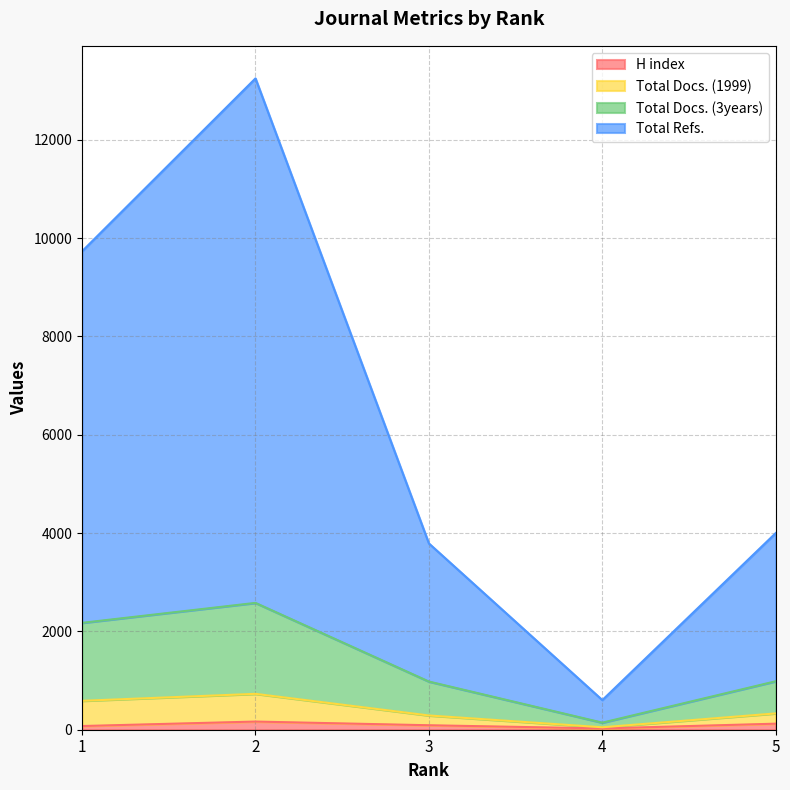

Which series has the largest range (max minus min)?

Total Refs.